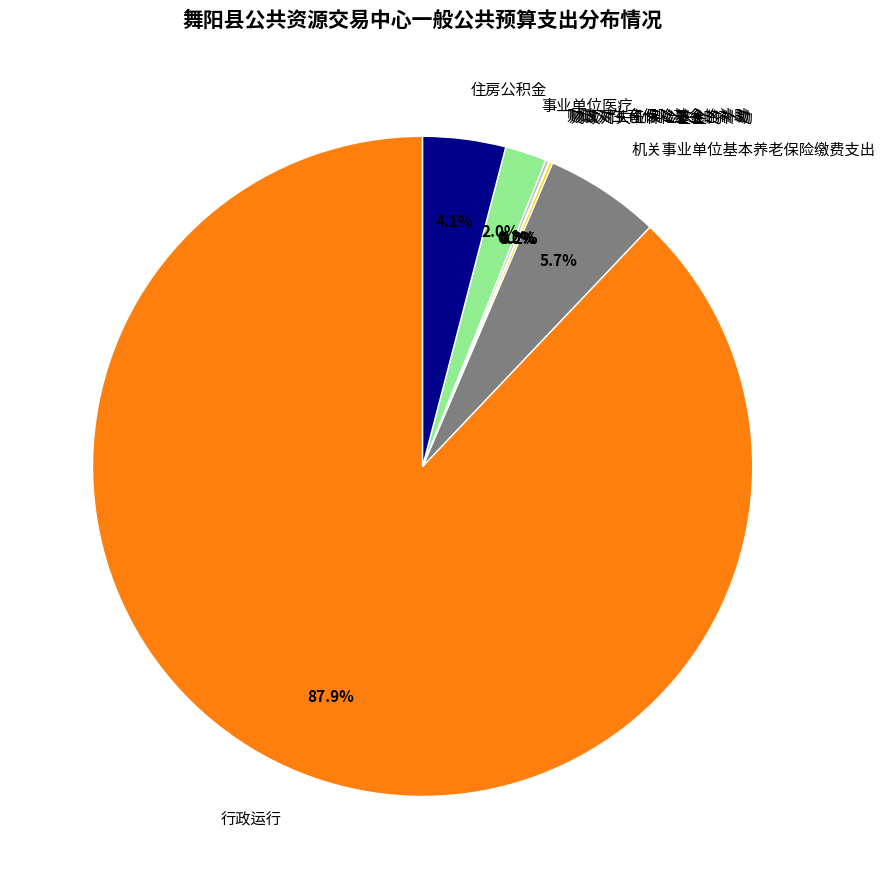

Which slice is the largest?

行政运行